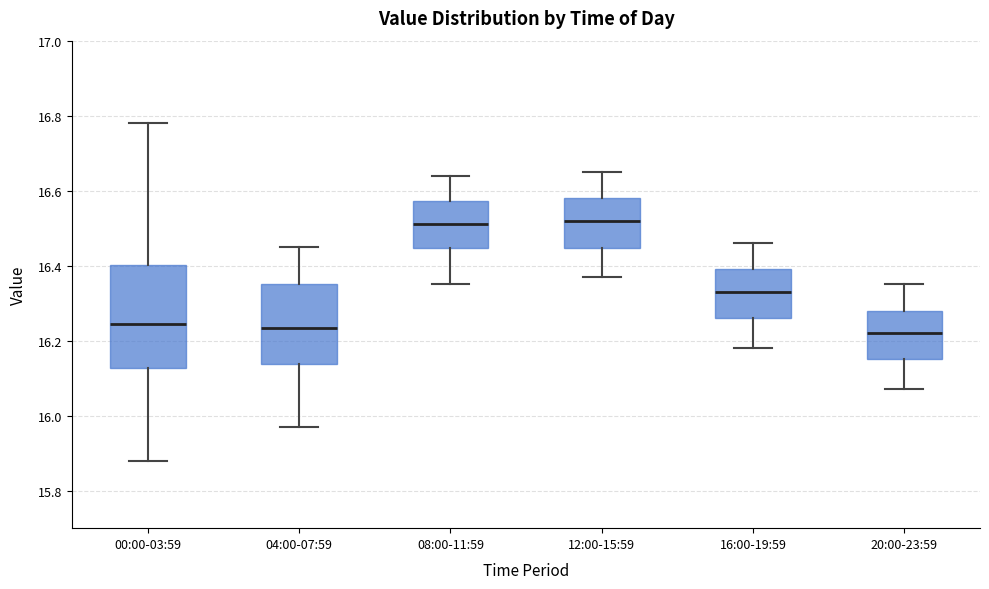

Comparing the boxes themselves (not the whiskers), which one is the tallest?

00:00-03:59